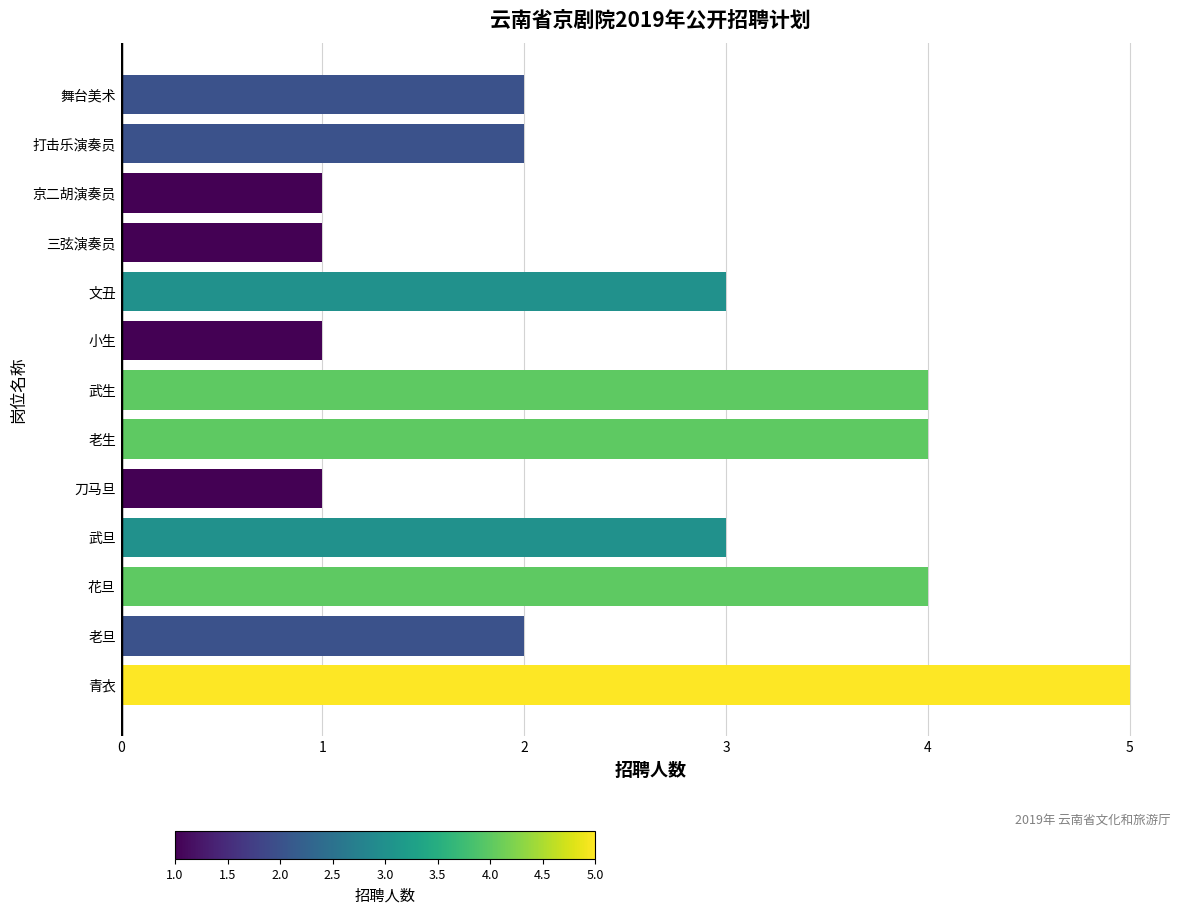

Approximately how many times larger is the value at 老生 compared to 老旦?

2.0